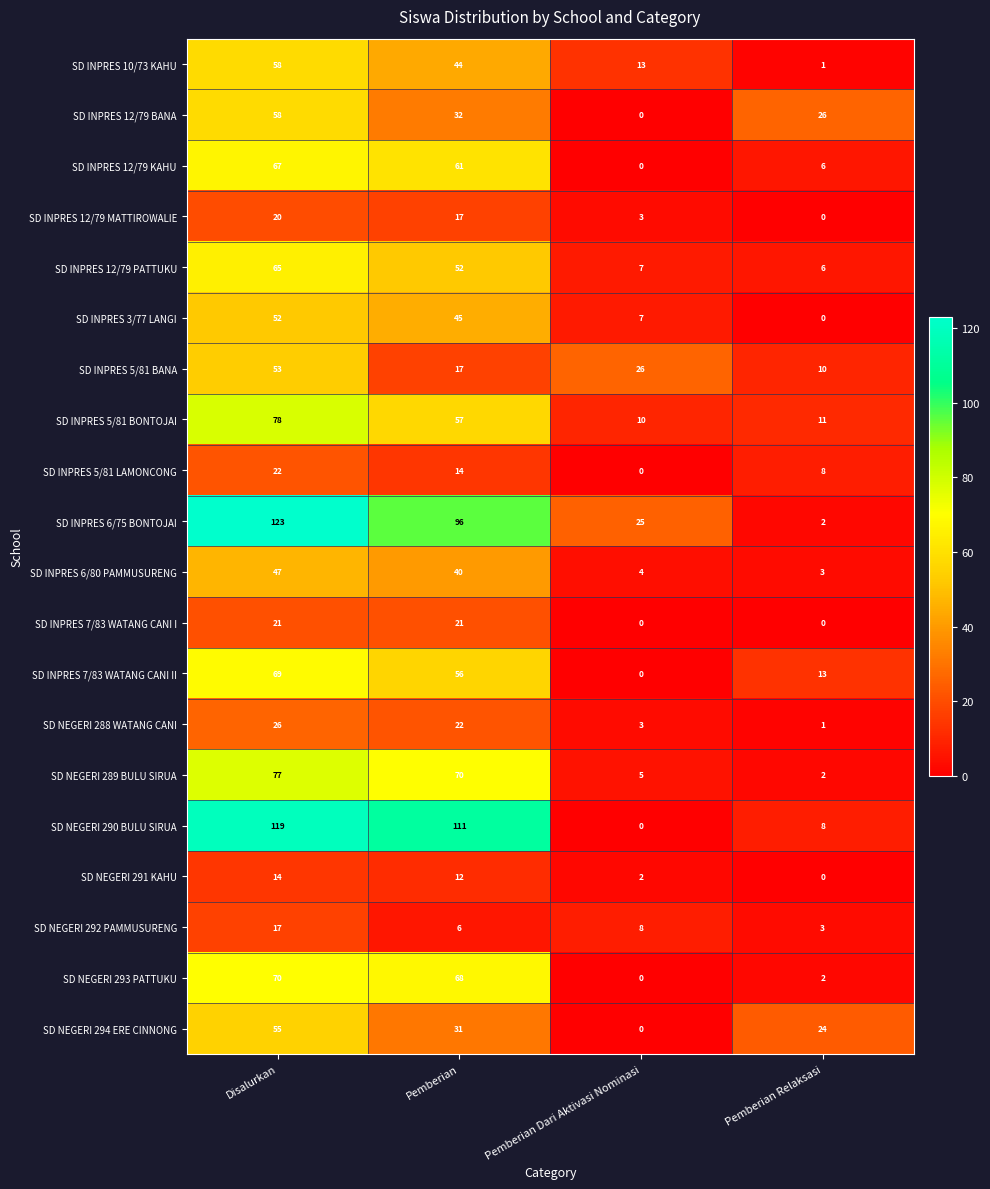

Count the number of categories in the chart.

4